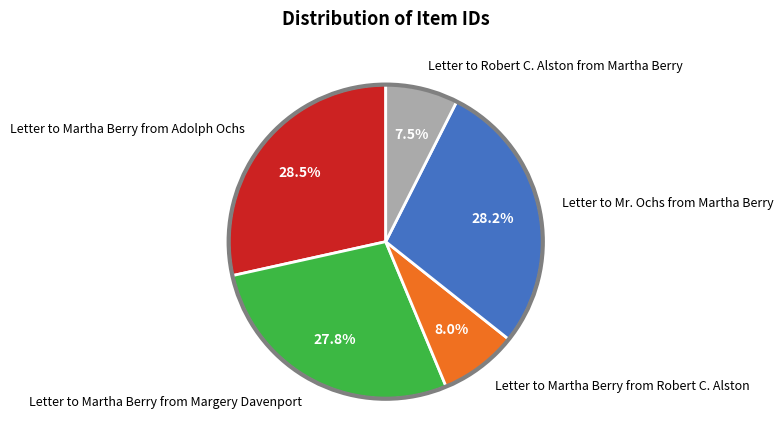

What is the smallest slice in the pie chart?

Letter to Robert C. Alston from Martha Berry